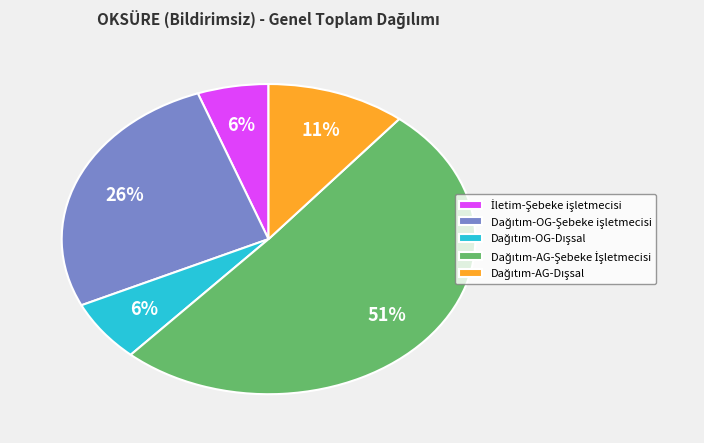

To the nearest percent, what is the difference between the largest and smallest slice percentages?

45%